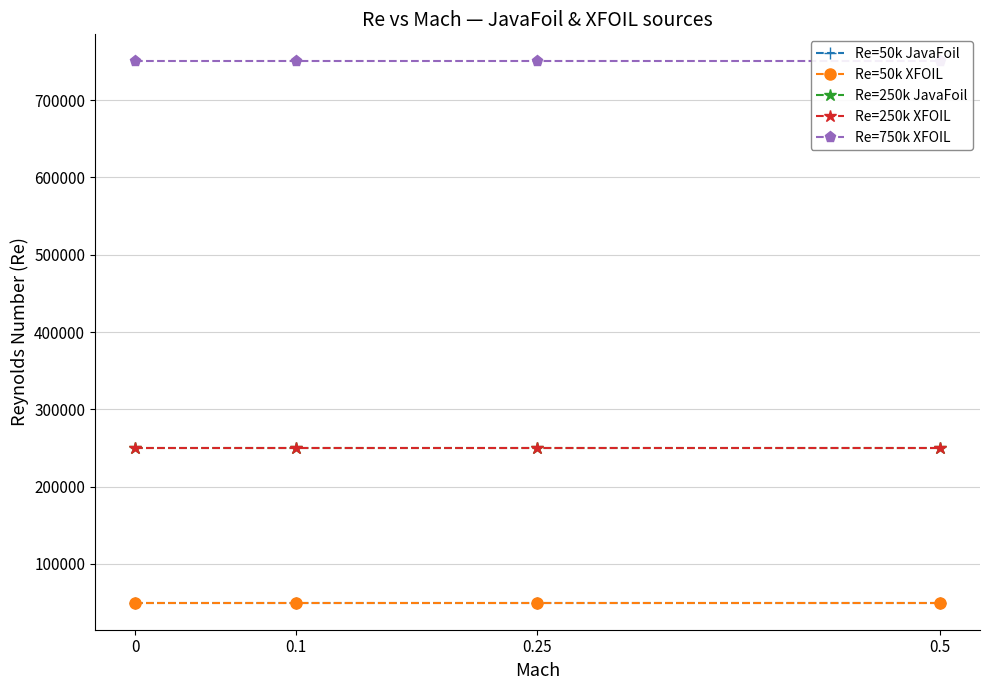

How many lines are shown in the chart?

5